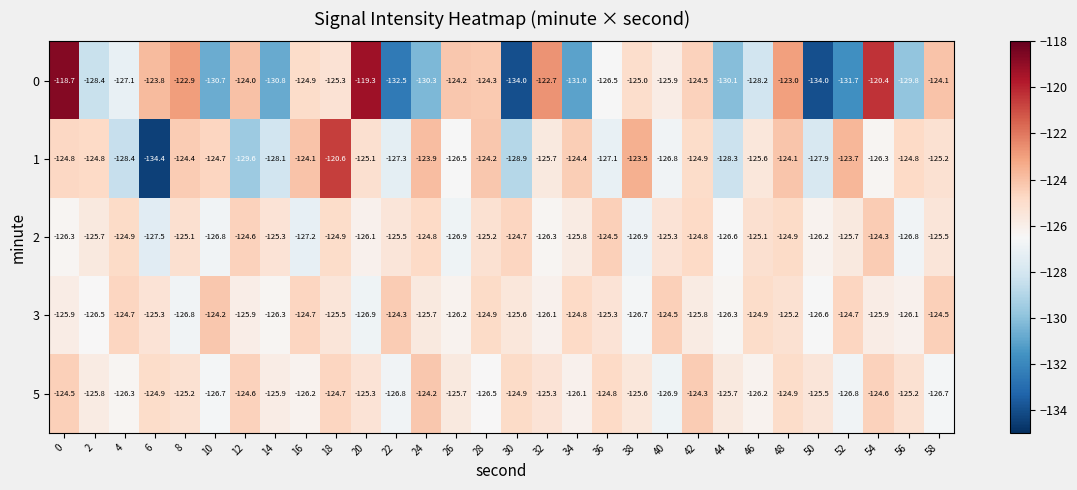

Is the value of 1 at 36 greater than the value of 0 at 30?

Yes